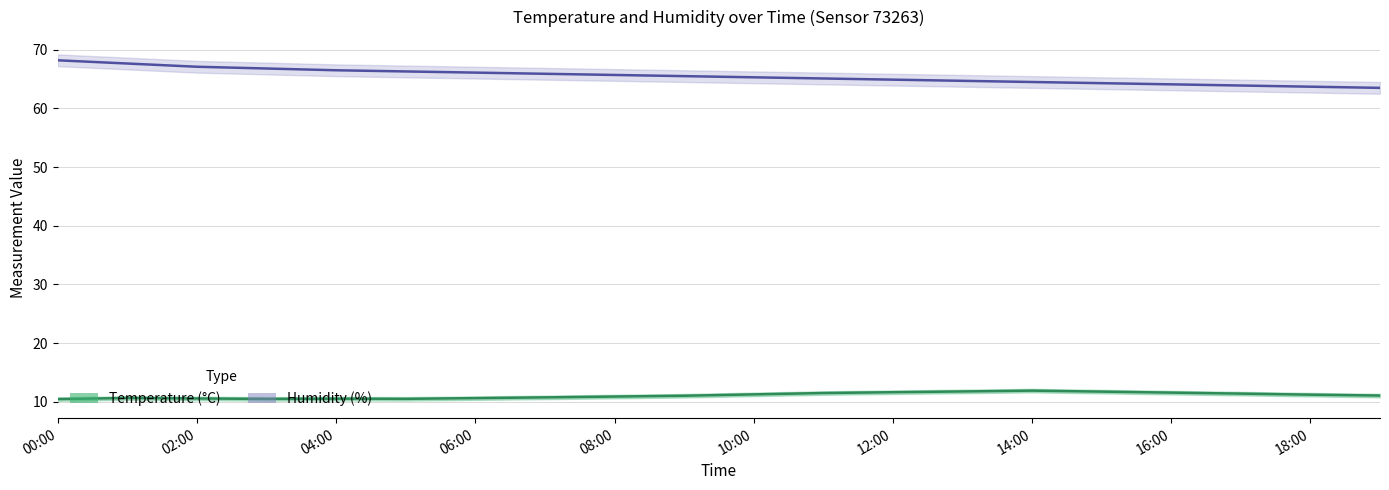

Where does the humidity series first go above 65?

00:00